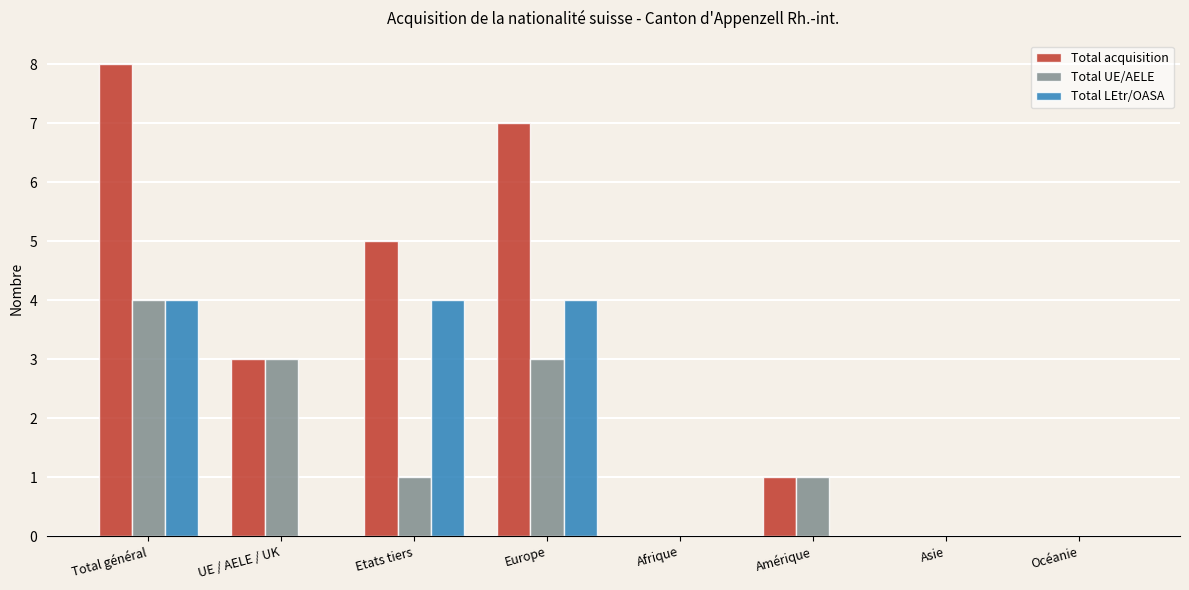

Is the value of Total acquisition at UE / AELE / UK greater than the value of Total LEtr/OASA at Océanie?

Yes